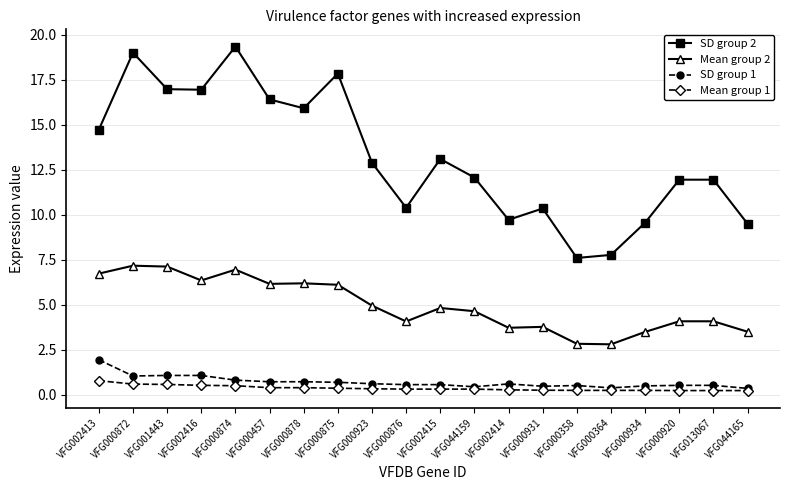

True or false: Mean group 2 has more than 0 interior local peaks.

True